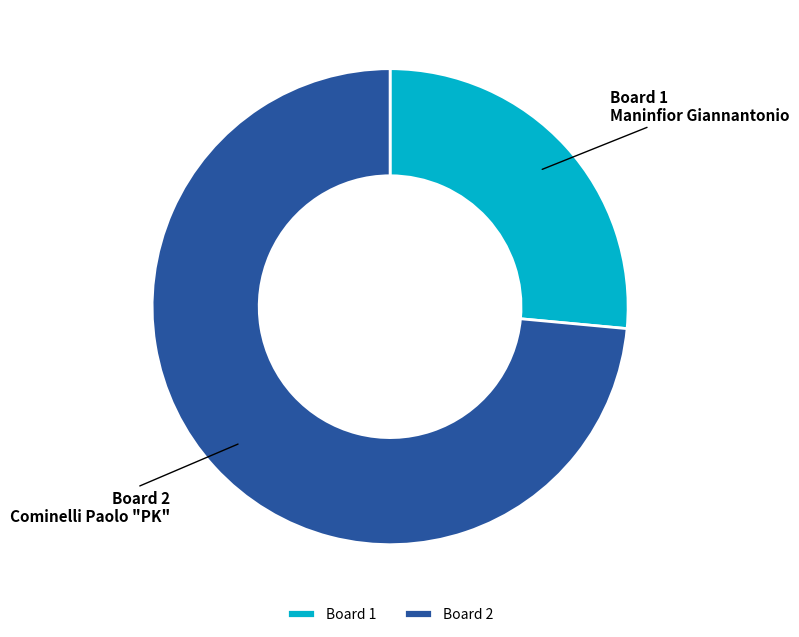

Is it true that Board 2 is 86% of the pie?

False